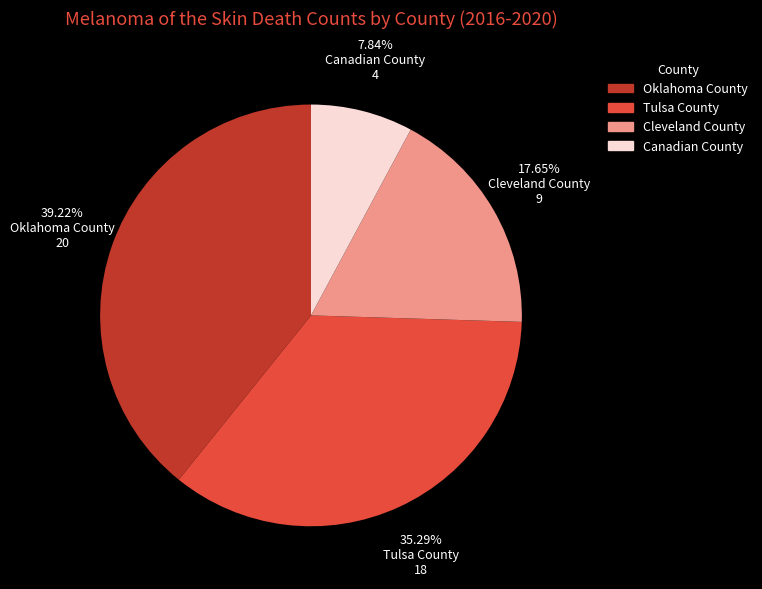

To the nearest percent, what is the combined percentage of Cleveland County and Canadian County?

25%